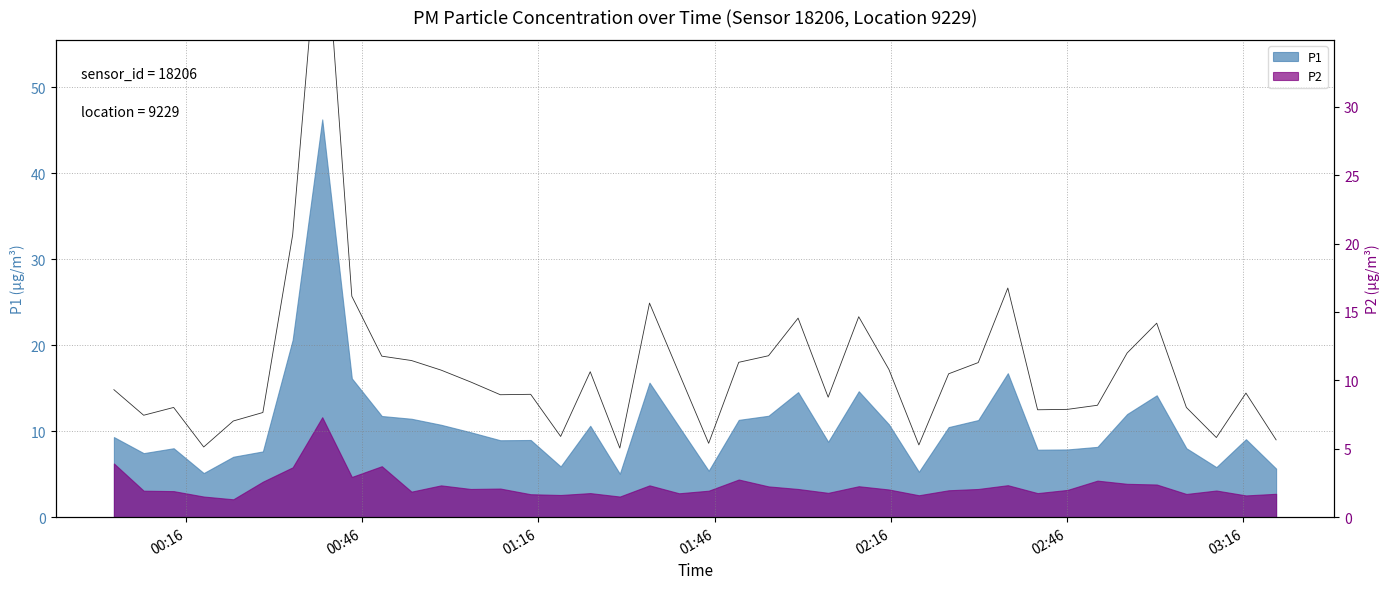

Reading right to left, transcribe all the data shown in this chart.

5.7	9.1	5.8	8.0	14.2	12.0	8.2	7.9	7.8	16.8	11.3	10.5	5.3	10.8	14.7	8.8	14.6	11.8	11.3	5.4	10.5	15.7	5.0	10.6	5.9	9.0	8.9	9.9	10.8	11.4	11.8	16.1	46.3	20.6	7.7	7.0	5.1	8.0	7.5	9.3